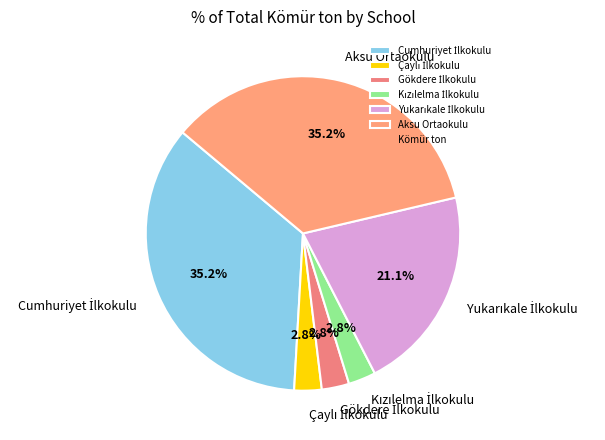

Does any single category account for the majority?

No